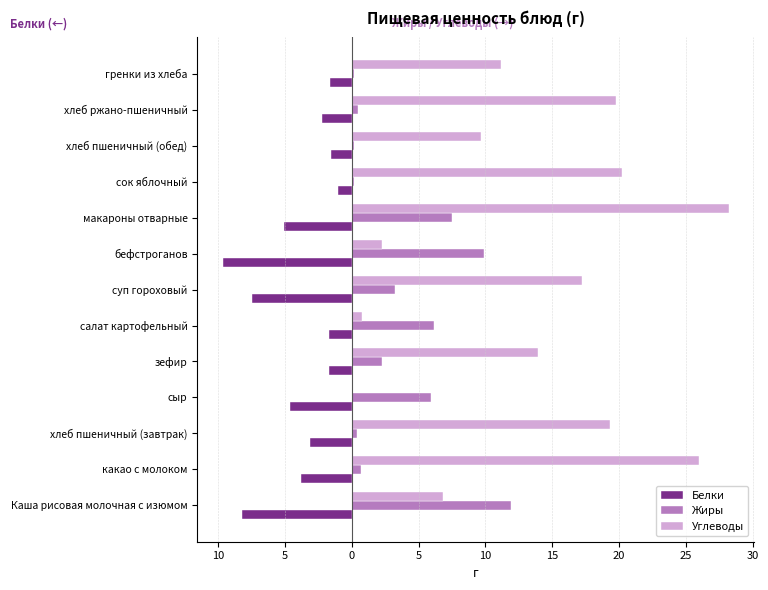

What are all the series names shown in the legend?

Белки, Жиры, Углеводы